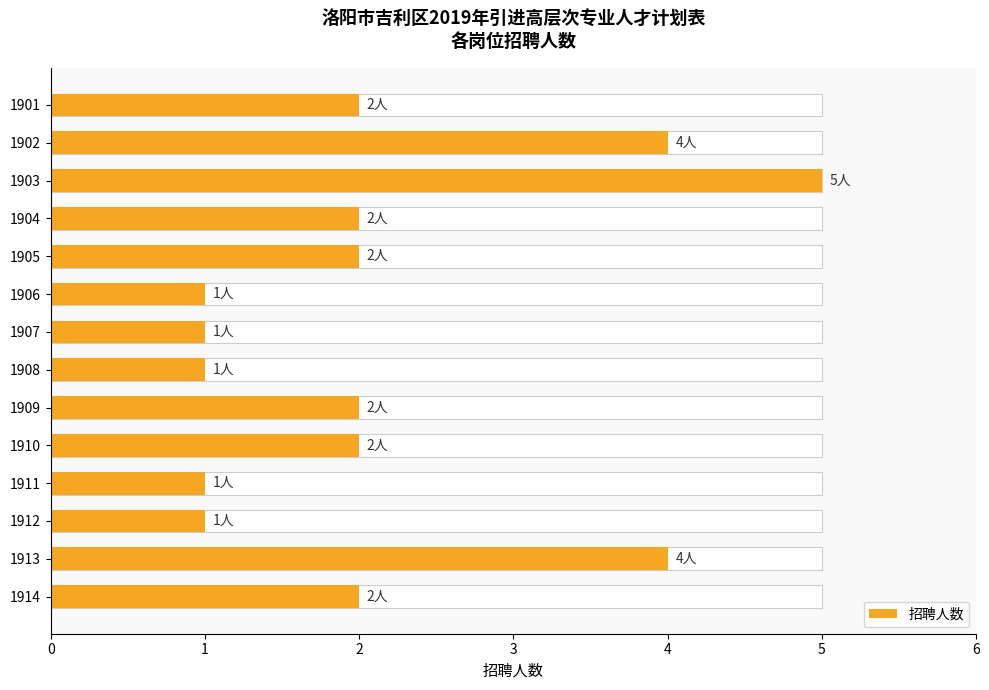

Reading left to right, transcribe all the data shown in this chart.

2	4	5	2	2	1	1	1	2	2	1	1	4	2